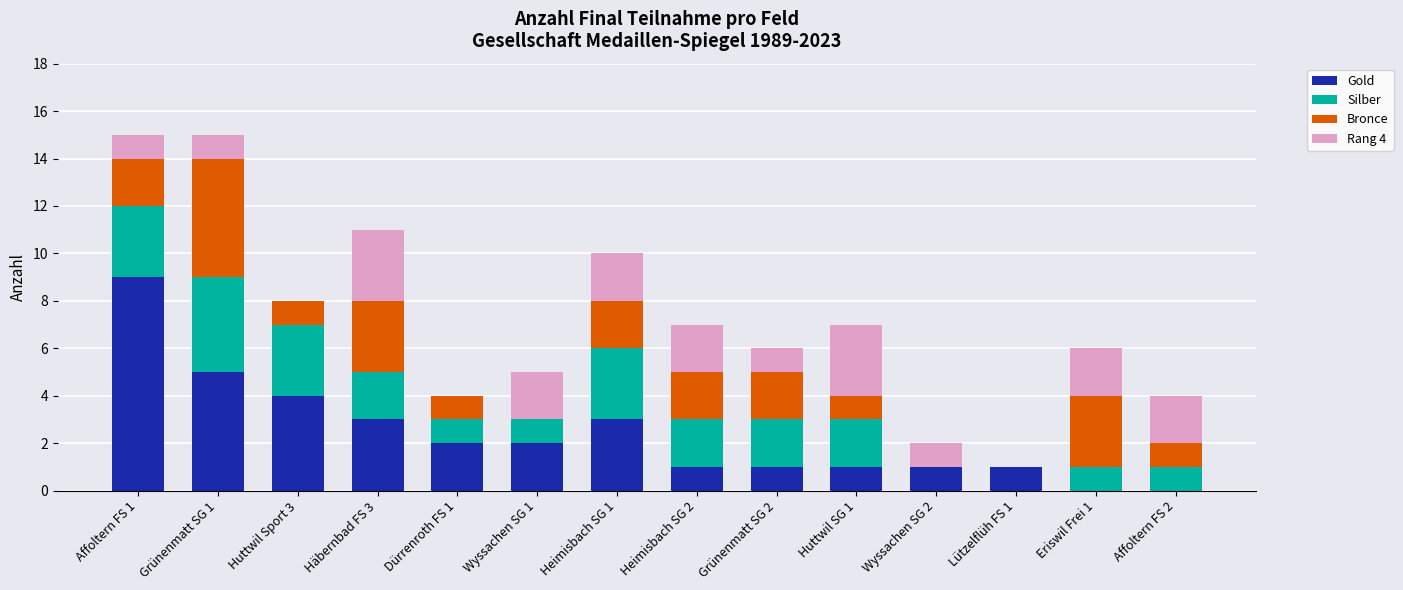

At which label does Gold first exceed 2?

Affoltern FS 1